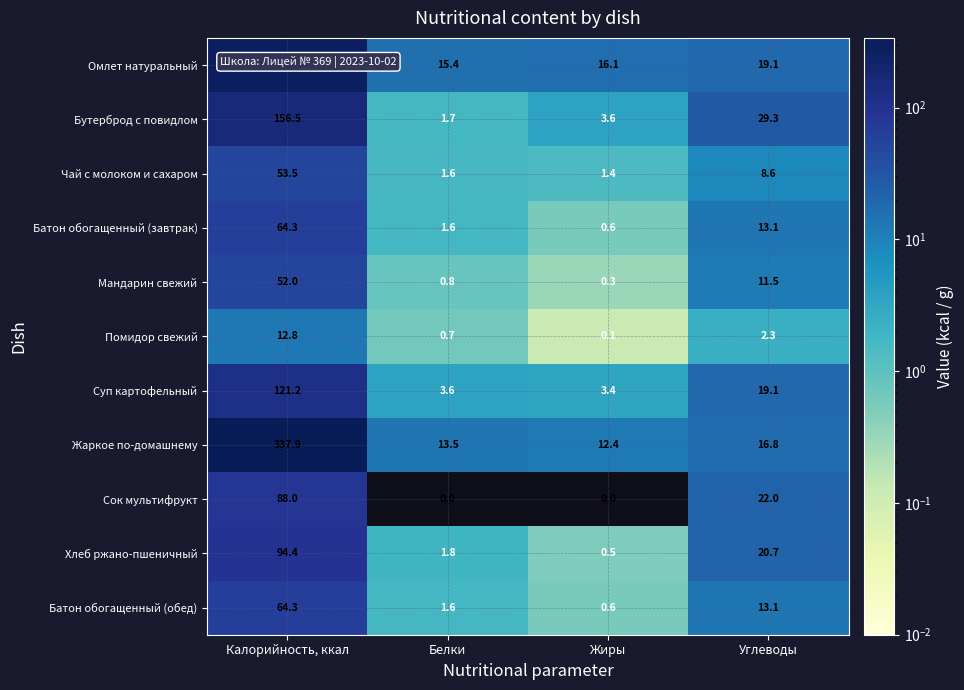

What is the difference between the Помидор свежий values at Калорийность, ккал and Белки?

12.1